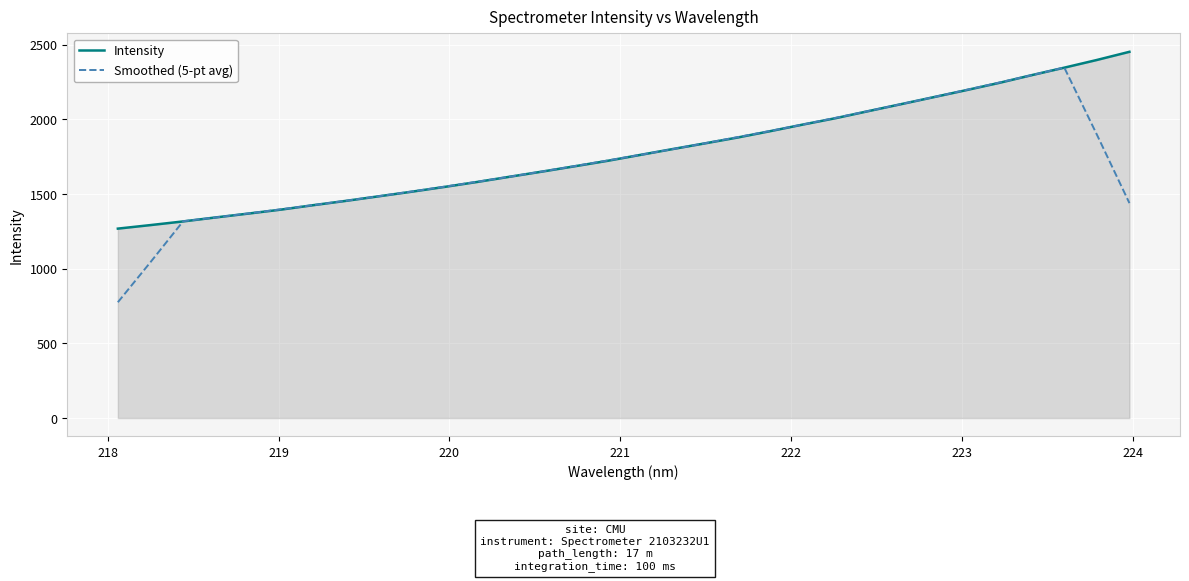

Which series has the widest spread of values?

Smoothed (5-pt avg)